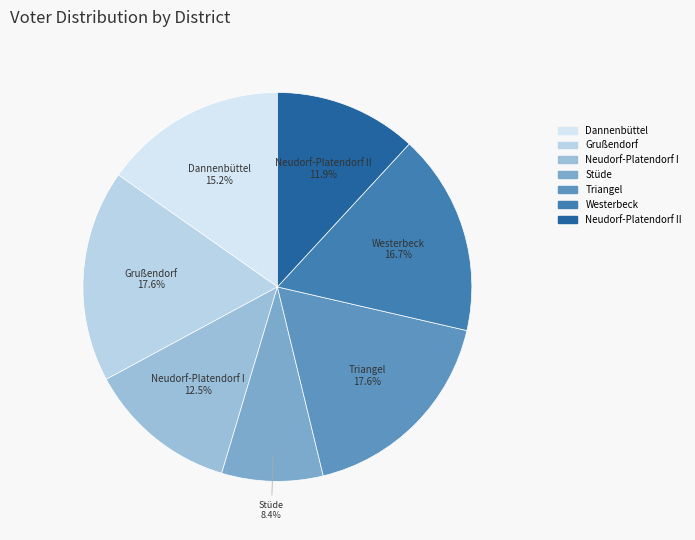

Is there any slice that represents more than half of the pie?

No